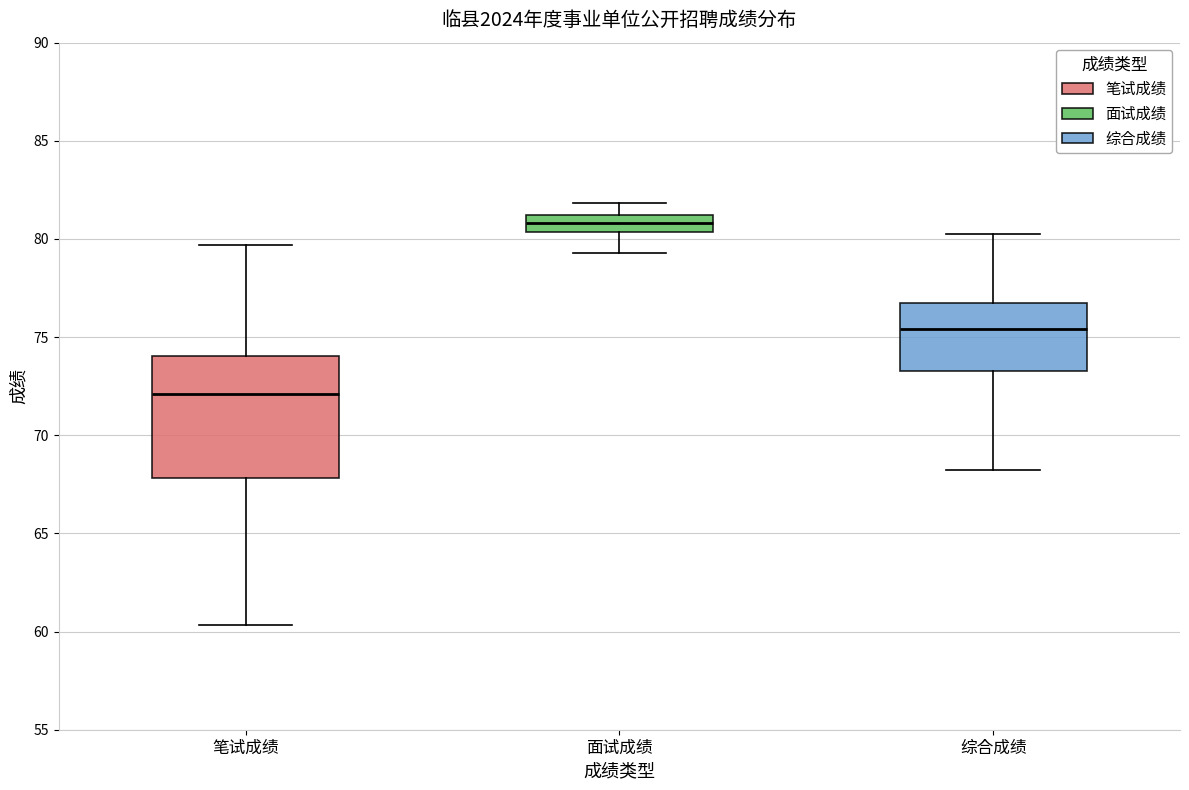

Which box has the lowest median line?

笔试成绩